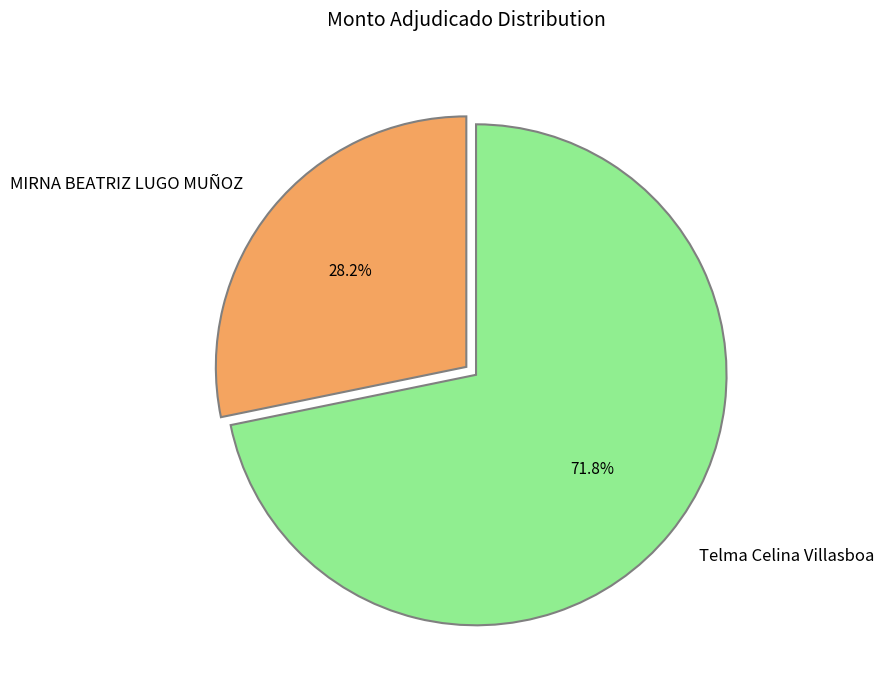

To the nearest percent, what is the difference between the Telma Celina Villasboa and MIRNA BEATRIZ LUGO MUÑOZ slice percentages?

44%